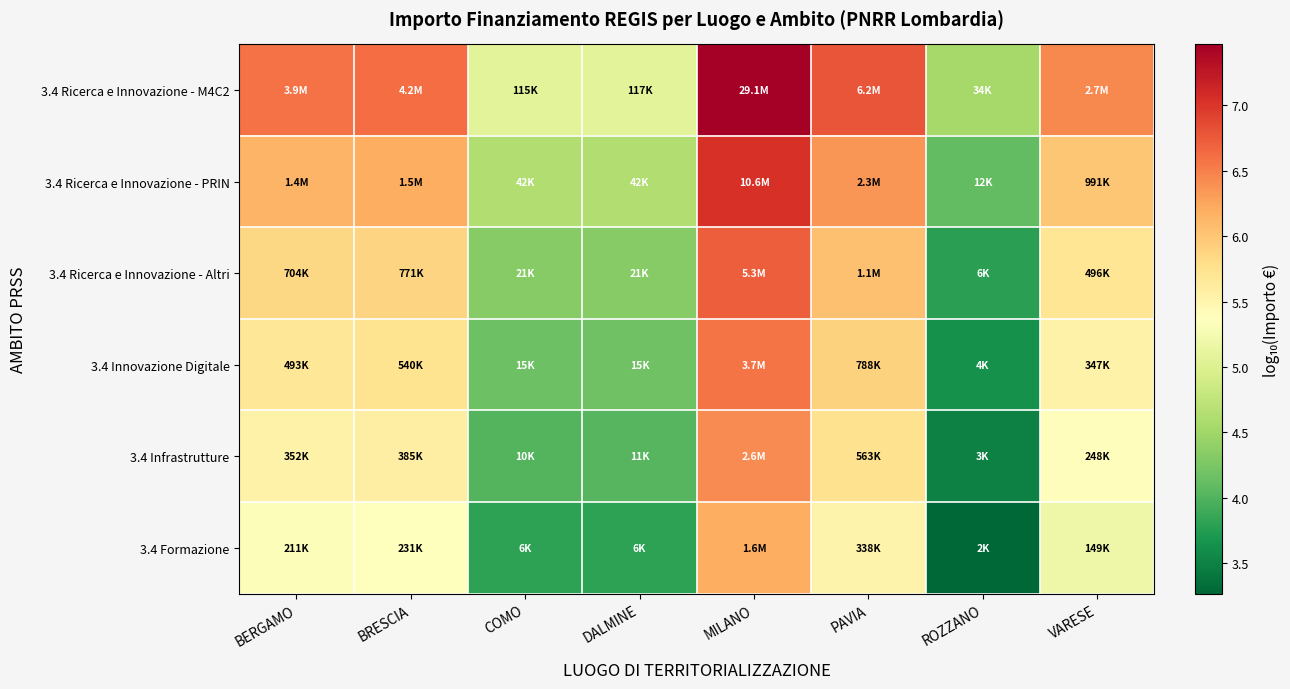

At BERGAMO, list the series in order from smallest to largest.

3.4 Formazione, 3.4 Infrastrutture, 3.4 Innovazione Digitale, 3.4 Ricerca e Innovazione - Altri, 3.4 Ricerca e Innovazione - PRIN, 3.4 Ricerca e Innovazione - M4C2